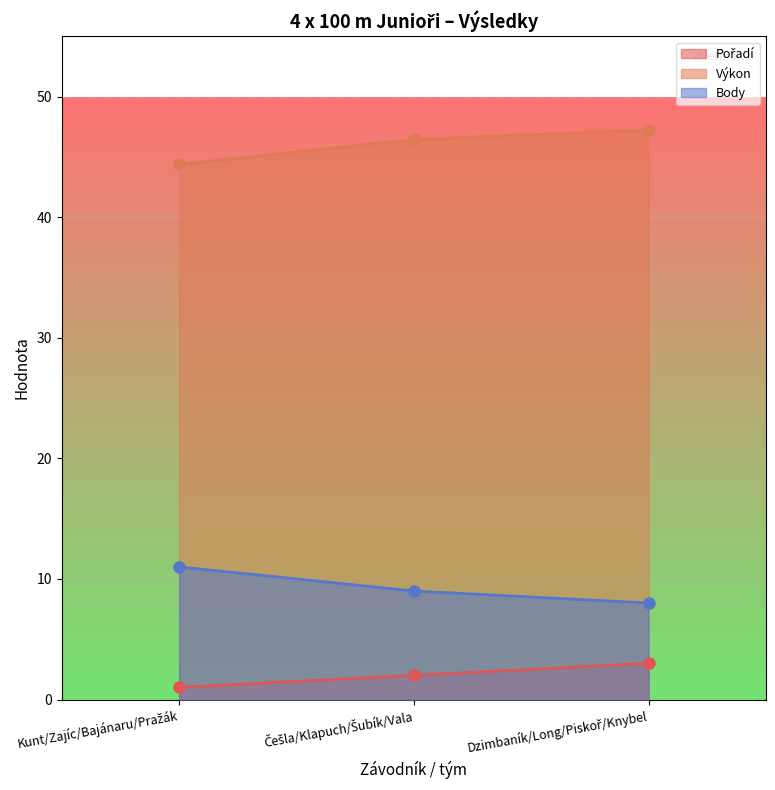

How many values in the Výkon series are below 46?

1